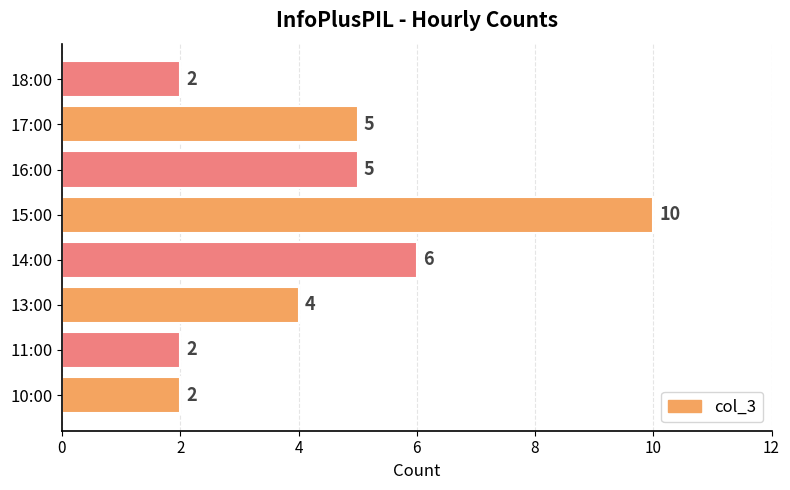

Reading bottom to top, transcribe all the data shown in this chart.

10:00=2	11:00=2	13:00=4	14:00=6	15:00=10	16:00=5	17:00=5	18:00=2